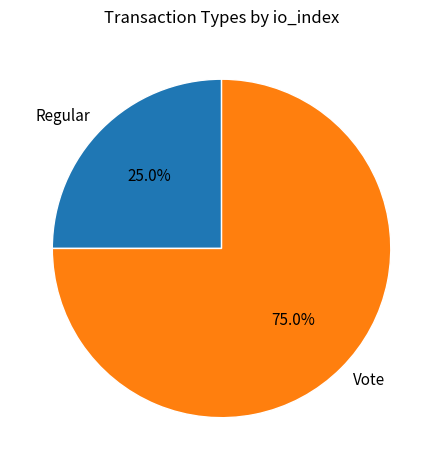

Is it true that Regular is 25% of the pie?

True